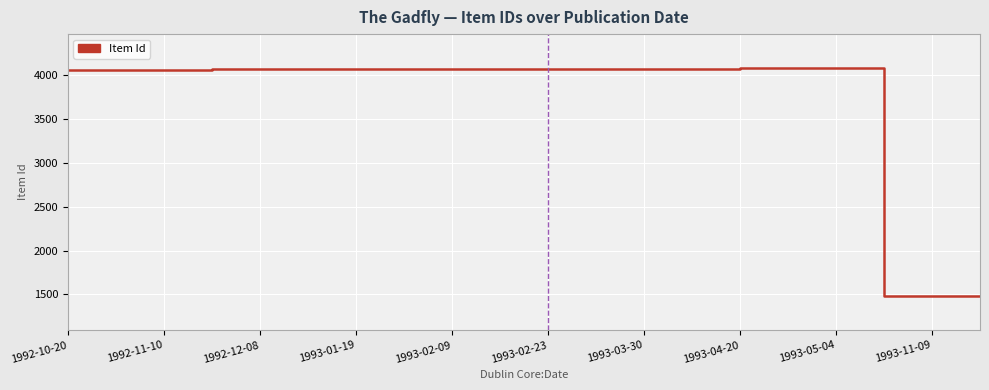

What is the maximum value shown in the chart?

4082